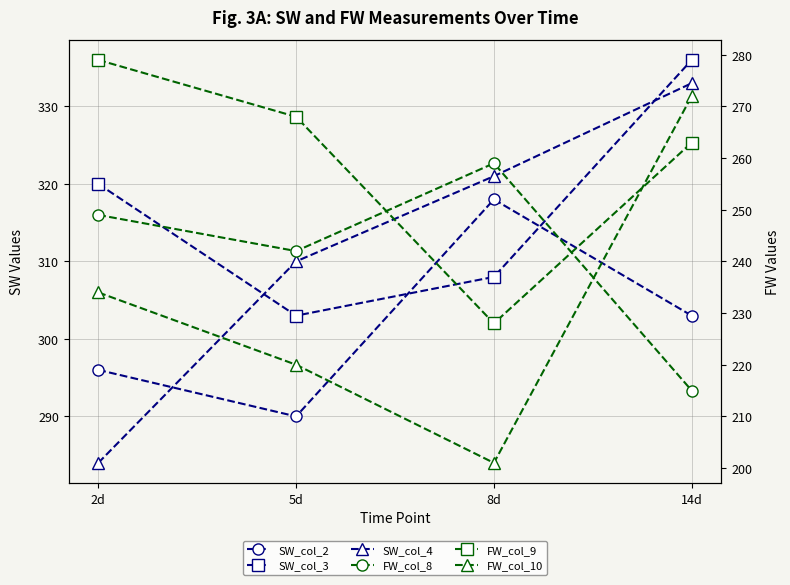

Reading right to left, extract all data points from this chart.

SW_col_2: 14d=303	8d=318	5d=290	2d=296
SW_col_3: 14d=336	8d=308	5d=303	2d=320
SW_col_4: 14d=333	8d=321	5d=310	2d=284
FW_col_8: 14d=215	8d=259	5d=242	2d=249
FW_col_9: 14d=263	8d=228	5d=268	2d=279
FW_col_10: 14d=272	8d=201	5d=220	2d=234